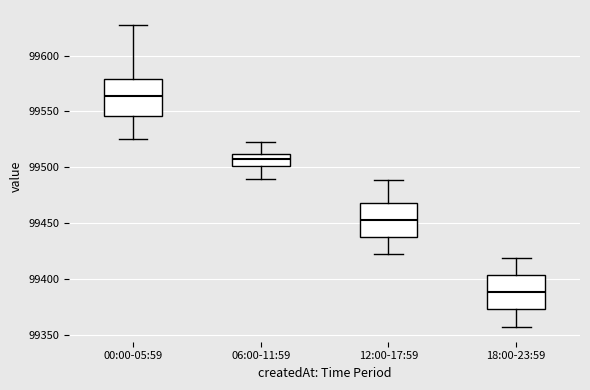

Which box has the highest median line?

00:00-05:59